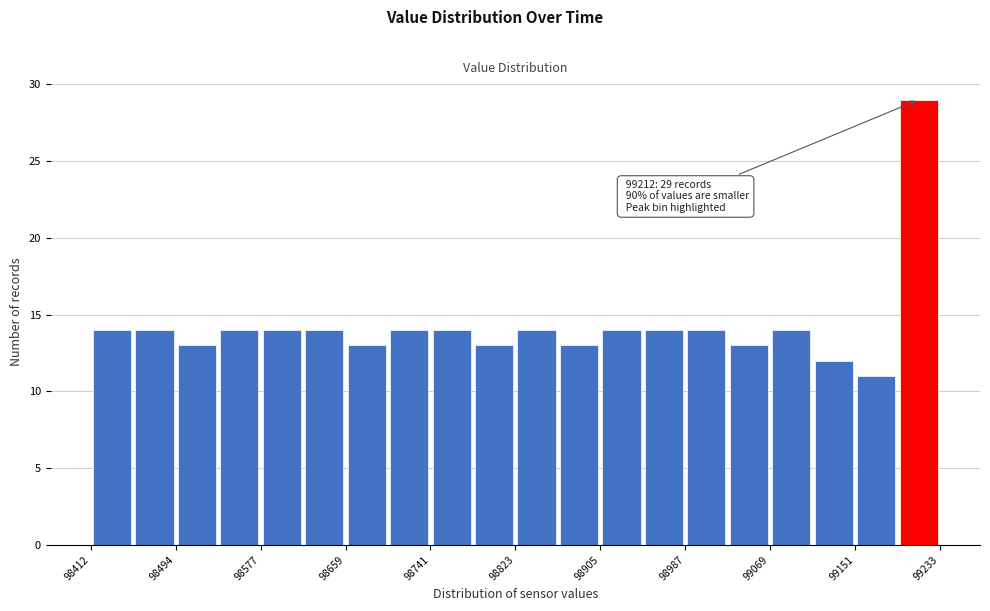

Which range on the x-axis has the tallest bar?

99190 to 99230